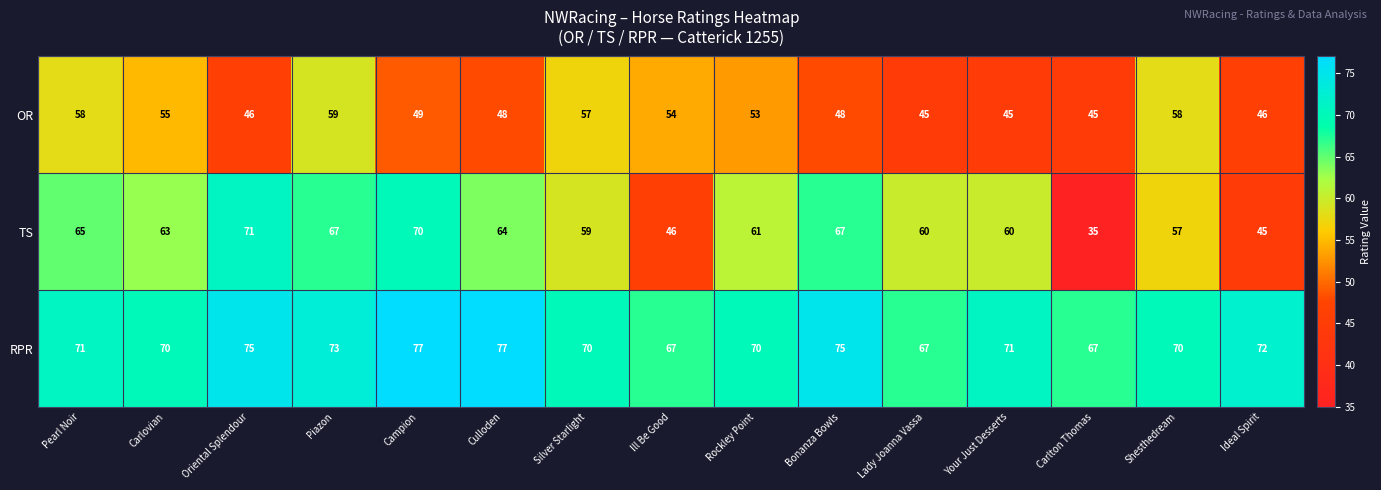

List the series in order of their overall mean, highest first.

RPR, TS, OR